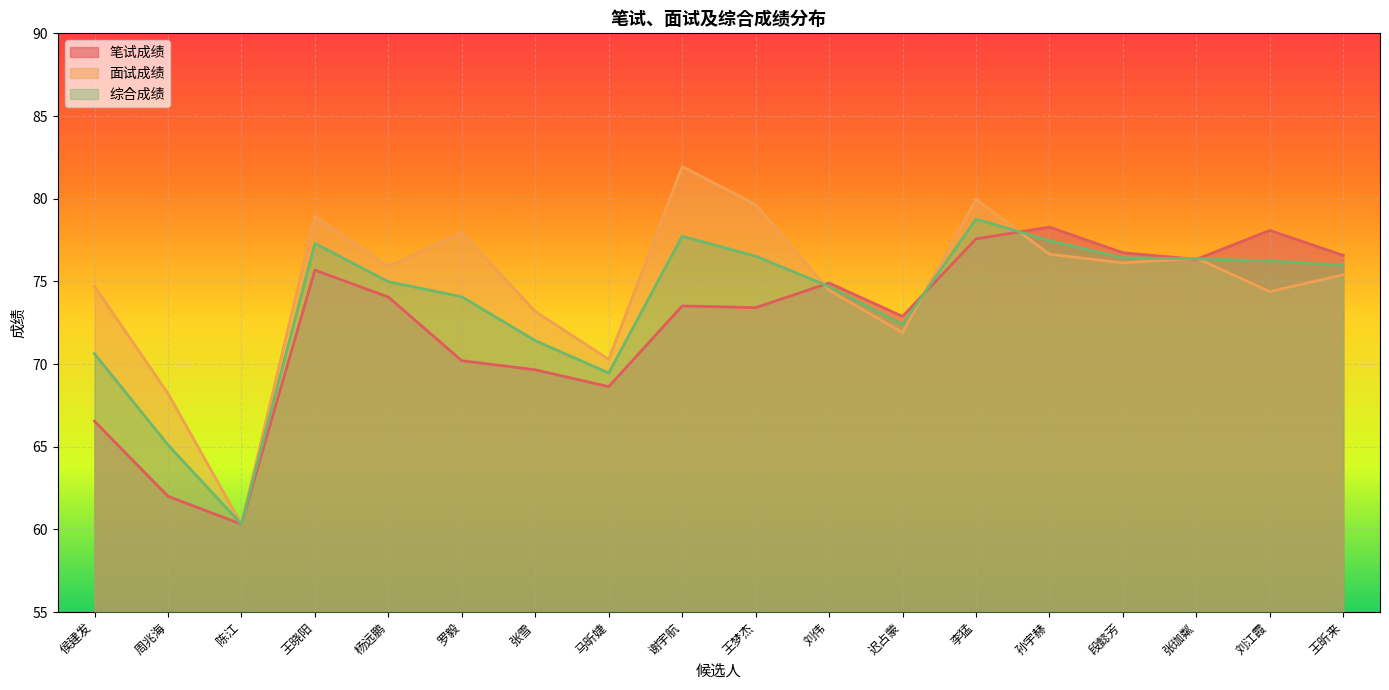

Is the value of 面试成绩 at 段懿芳 greater than the value of 笔试成绩 at 张珈粼?

No